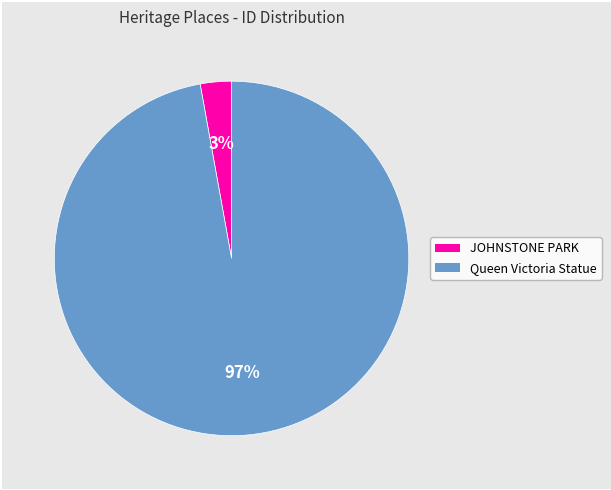

Is it true that JOHNSTONE PARK is 17% of the pie?

False